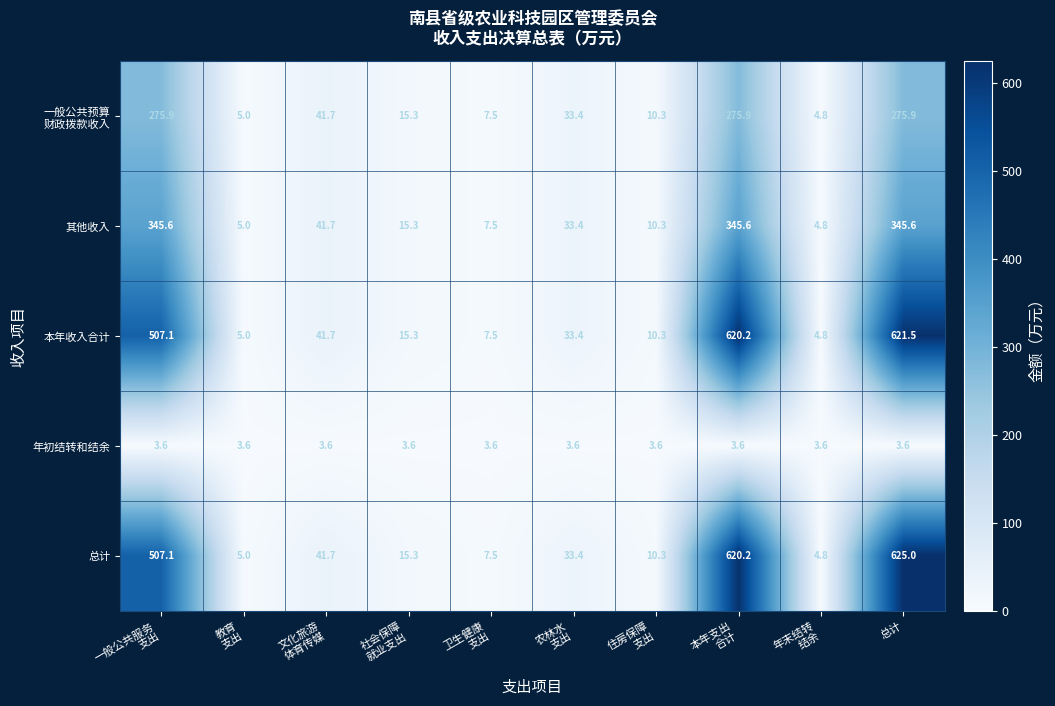

The 总计 series shows 625.0 at 总计. True or false?

True